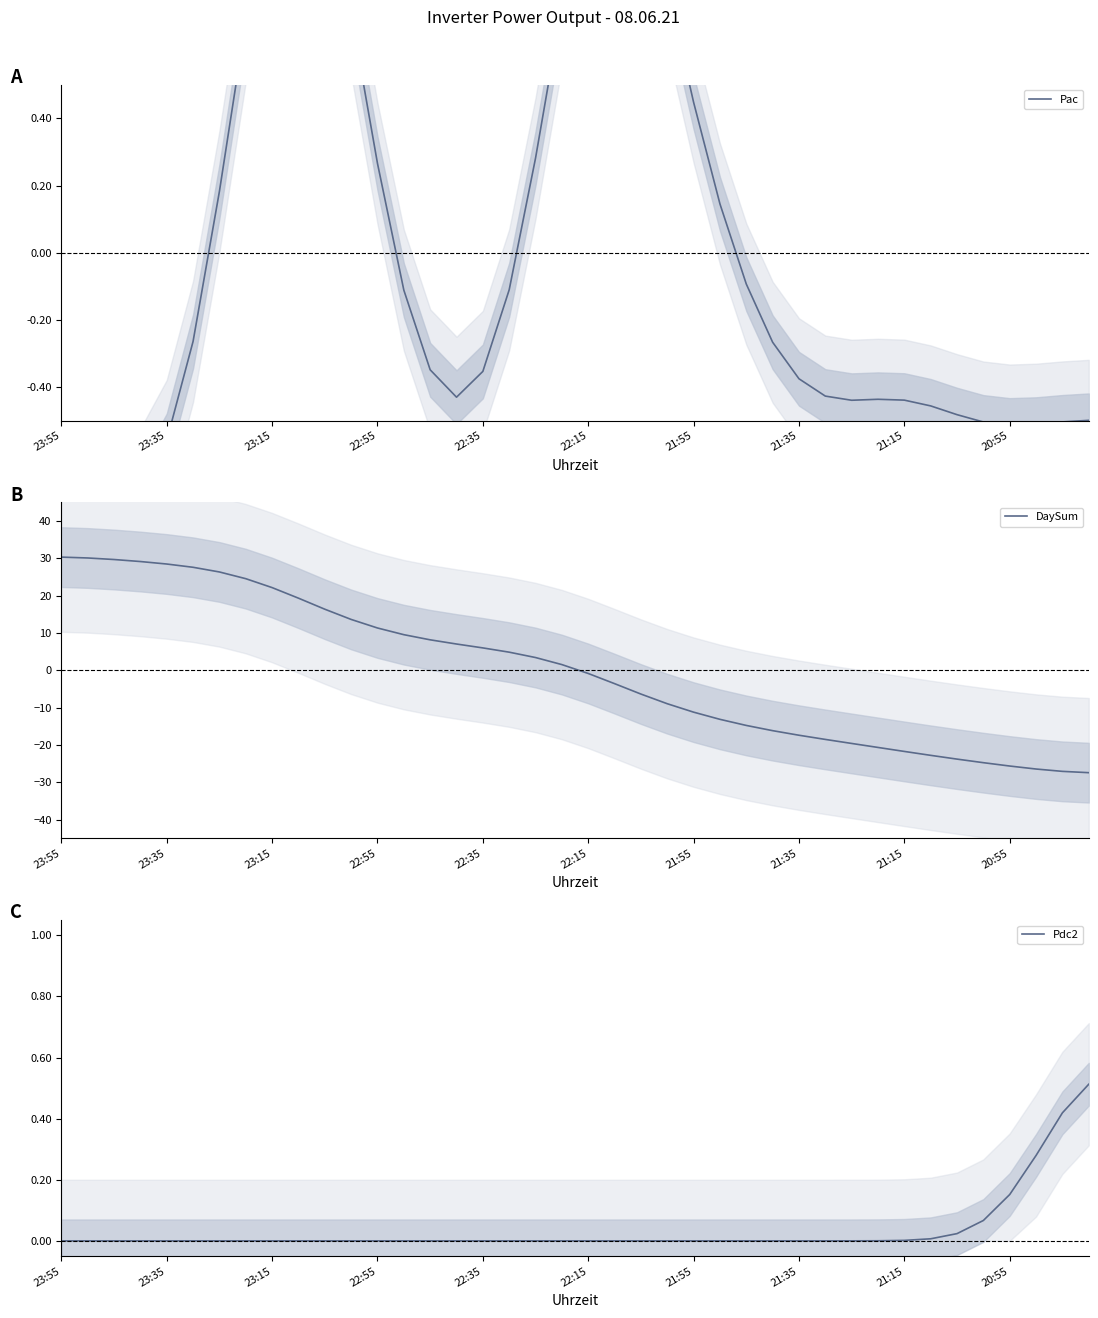

Reading right to left, transcribe all the data shown in this chart.

Pac: -0.5	-0.5	-0.5	-0.5	-0.5	-0.5	-0.5	-0.4	-0.4	-0.4	-0.4	-0.4	-0.3	-0.1	0.1	0.4	0.8	1.1	1.2	1.1	0.7	0.3	-0.1	-0.4	-0.4	-0.3	-0.1	0.3	0.7	1.1	1.2	1.1	0.7	0.2	-0.3	-0.6	-0.7	-0.8	-0.8	-0.8
DaySum: -27.4	-27.0	-26.4	-25.6	-24.7	-23.7	-22.7	-21.7	-20.6	-19.6	-18.5	-17.4	-16.1	-14.7	-13.1	-11.2	-8.9	-6.3	-3.5	-0.8	1.6	3.5	4.9	6.0	7.1	8.2	9.6	11.4	13.7	16.4	19.3	22.2	24.6	26.4	27.6	28.5	29.2	29.7	30.1	30.3
Pdc2: 0.5	0.4	0.3	0.2	0.1	0.0	0.0	0.0	0.0	0.0	0.0	0.0	0.0	0.0	0.0	0.0	0.0	0.0	0.0	0.0	0.0	0.0	0.0	0.0	0.0	0.0	0.0	0.0	0.0	0.0	0.0	0.0	0.0	0.0	0.0	0.0	0.0	0.0	0.0	0.0